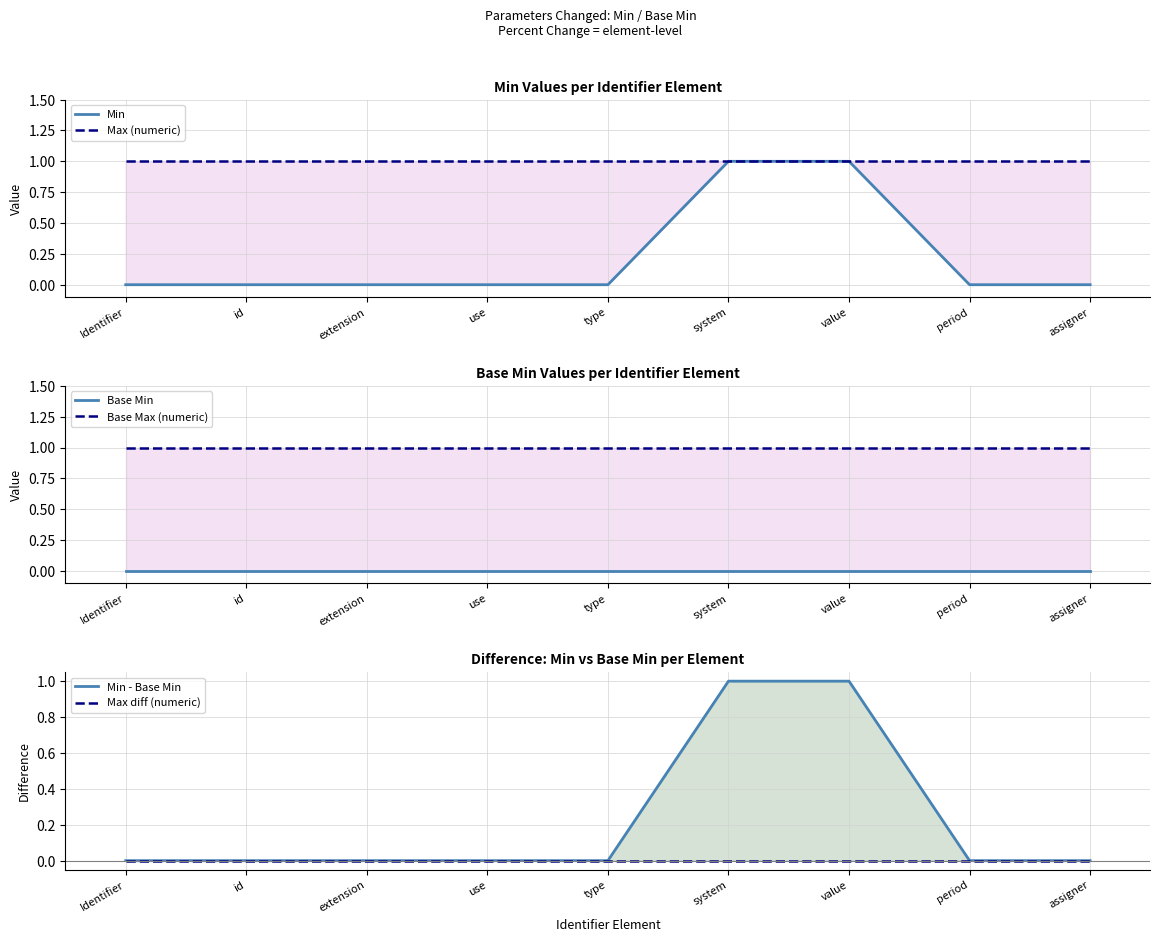

At which label does Max (numeric) reach its minimum?

Identifier